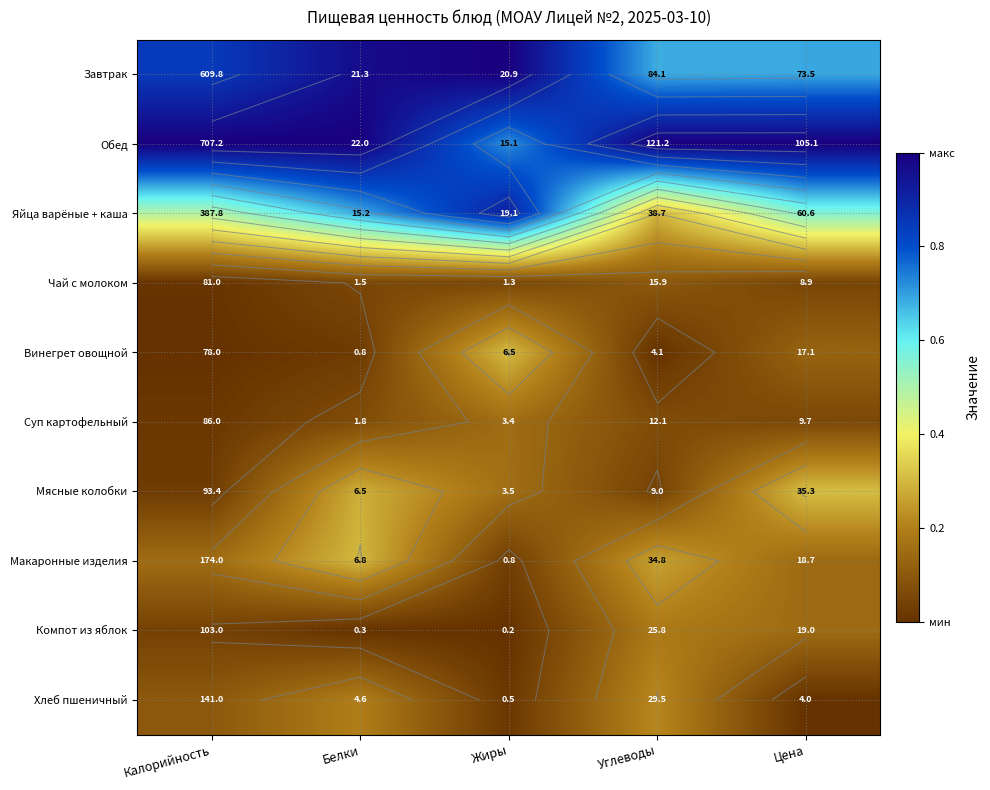

At Жиры, list the series in order from largest to smallest.

Завтрак, Яйца варёные + каша, Обед, Винегрет овощной, Мясные колобки, Суп картофельный, Чай с молоком, Макаронные изделия, Хлеб пшеничный, Компот из яблок